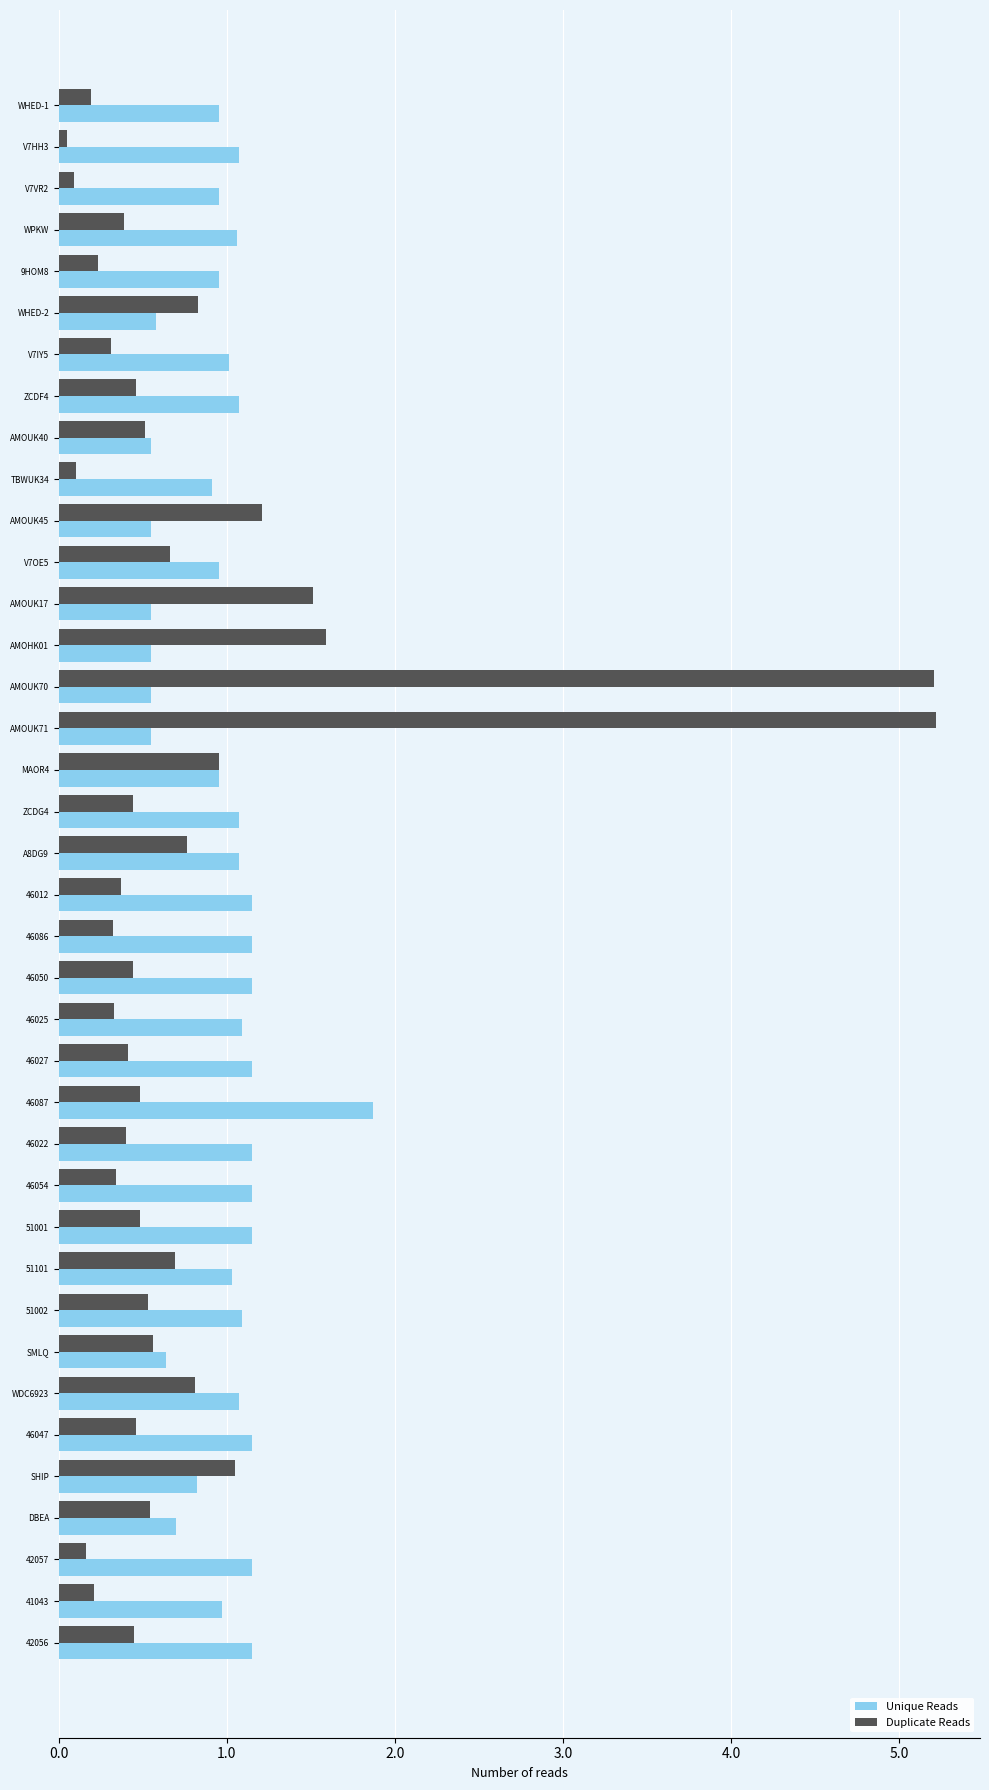

List the series in order of their peak value, highest first.

Duplicate Reads, Unique Reads